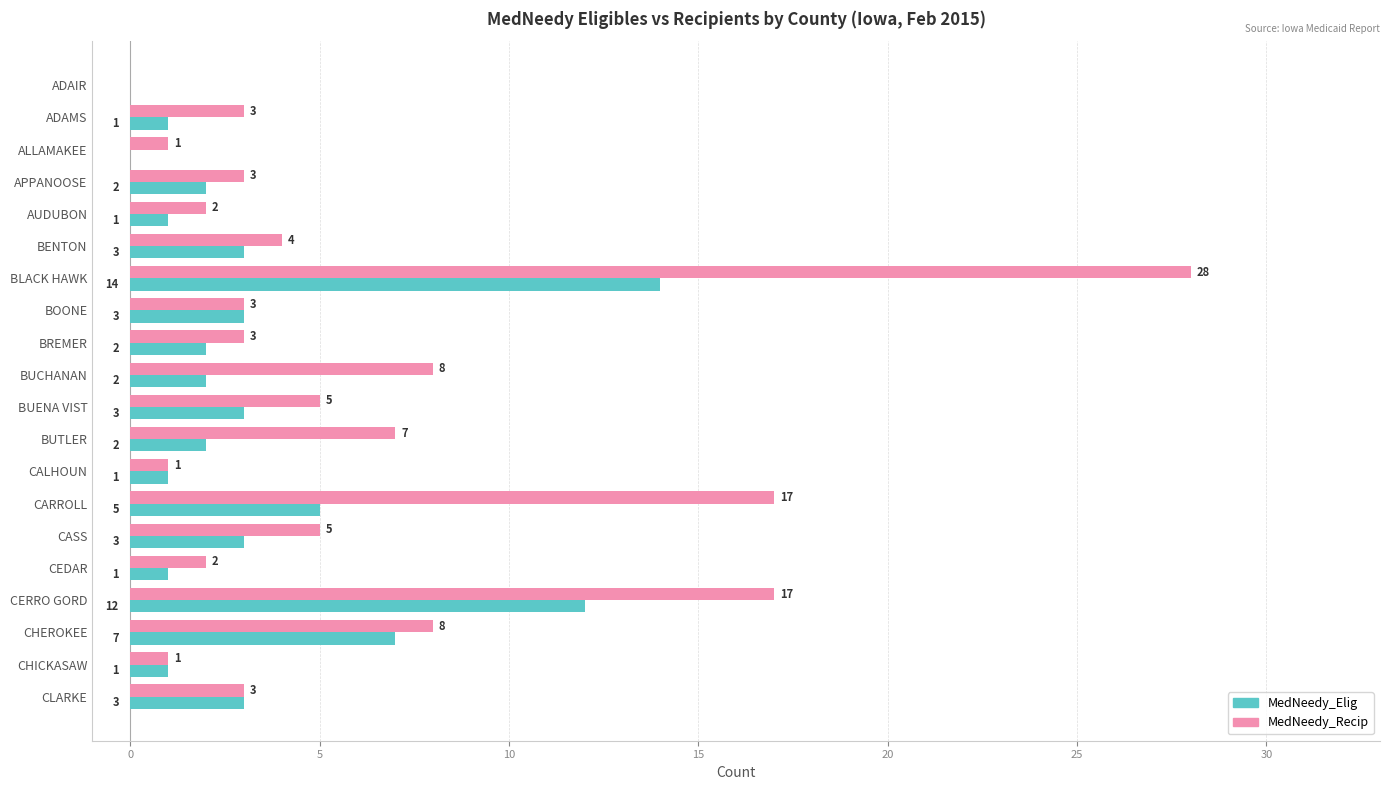

What is the maximum value for MedNeedy_Elig?

14